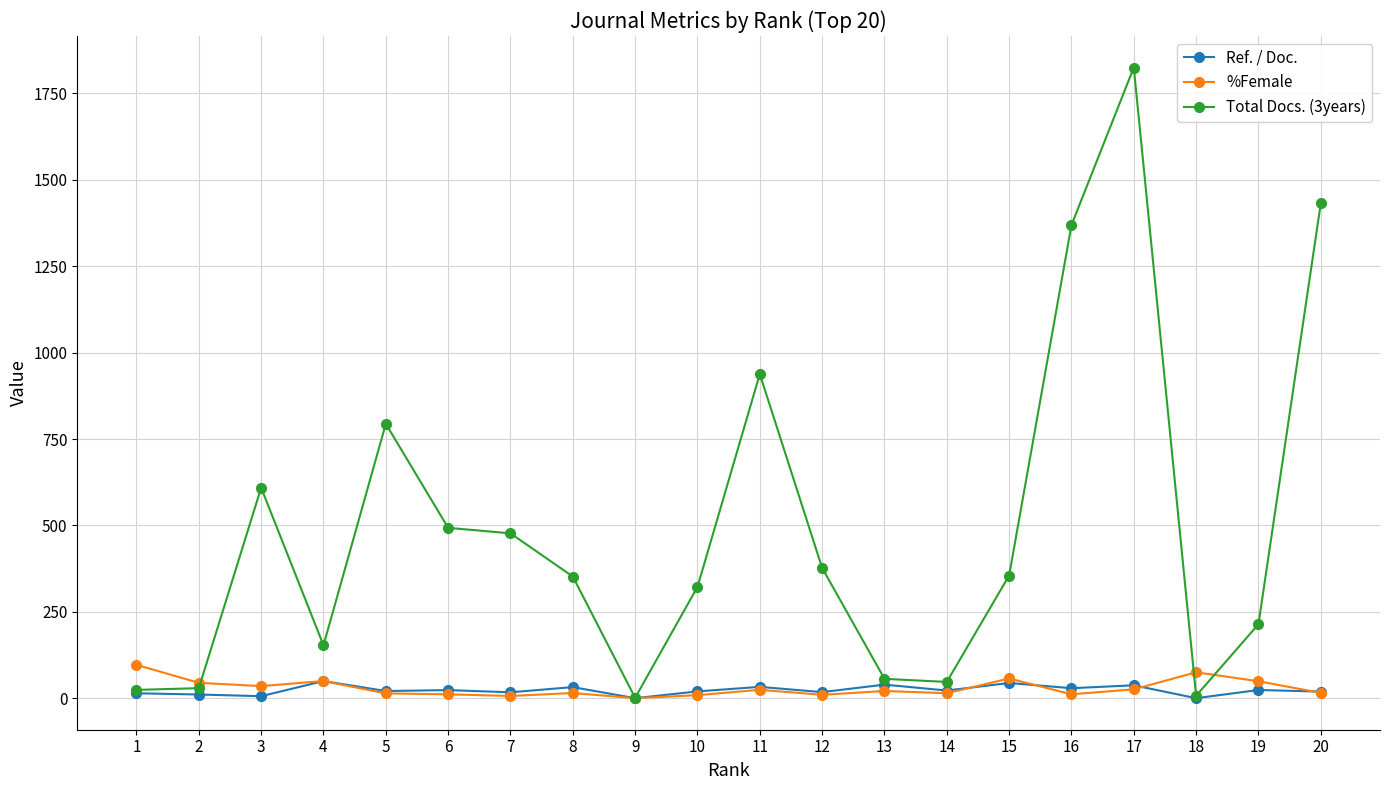

True or false: %Female has more than 2 points higher than both neighbors.

True